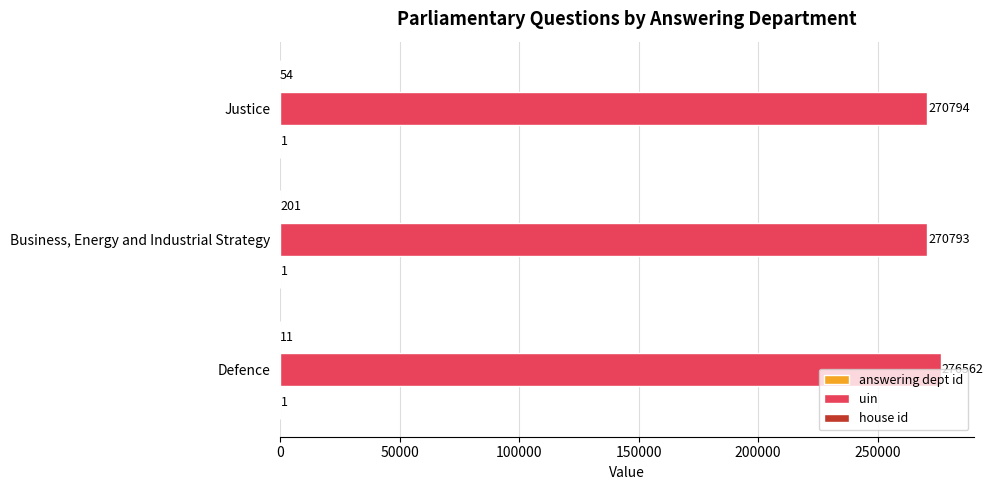

Which series has the largest total across all categories?

uin